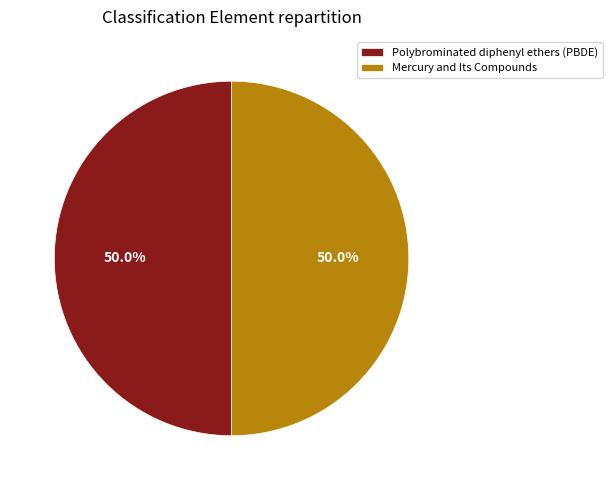

Approximately how many times larger is the value at Mercury and Its Compounds compared to Polybrominated diphenyl ethers (PBDE)?

1.0